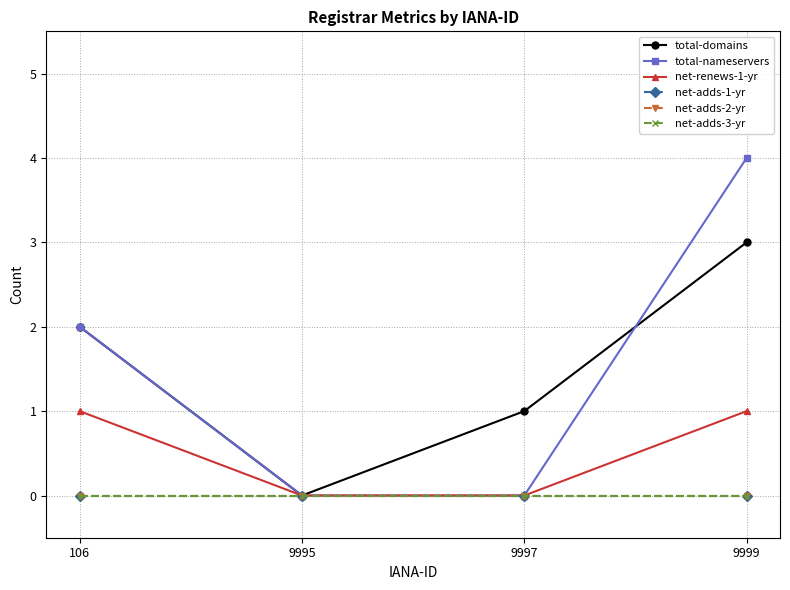

True or false: total-domains and net-adds-1-yr cross at least once.

False